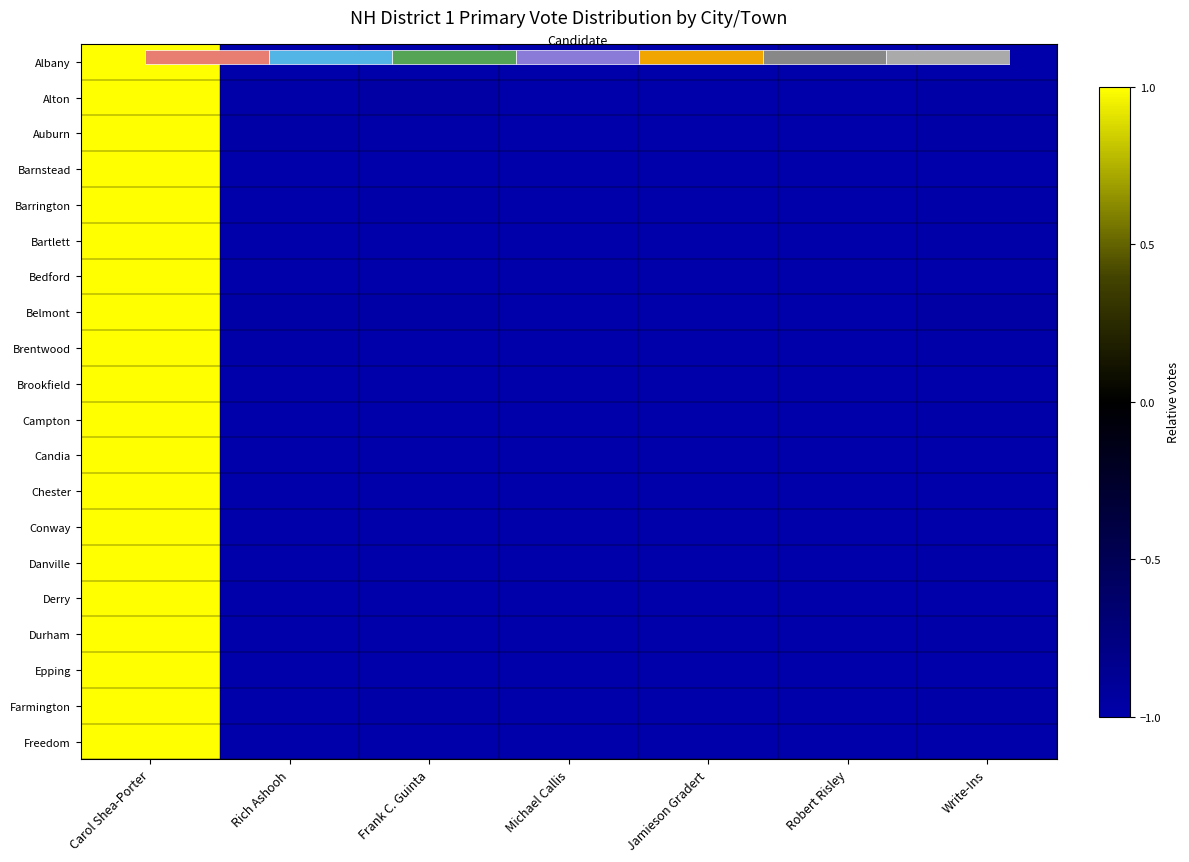

Rank the series by their maximum value, from highest to lowest.

Albany, Alton, Auburn, Barnstead, Barrington, Bartlett, Bedford, Belmont, Brentwood, Brookfield, Campton, Candia, Chester, Conway, Danville, Derry, Durham, Epping, Farmington, Freedom